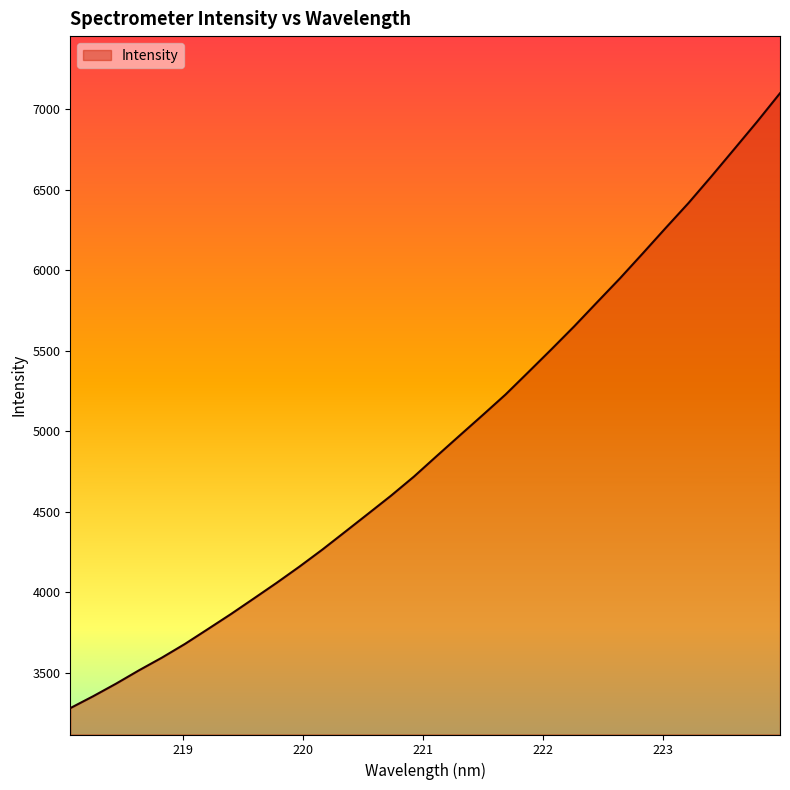

What is the maximum value shown in the chart?

7100.4